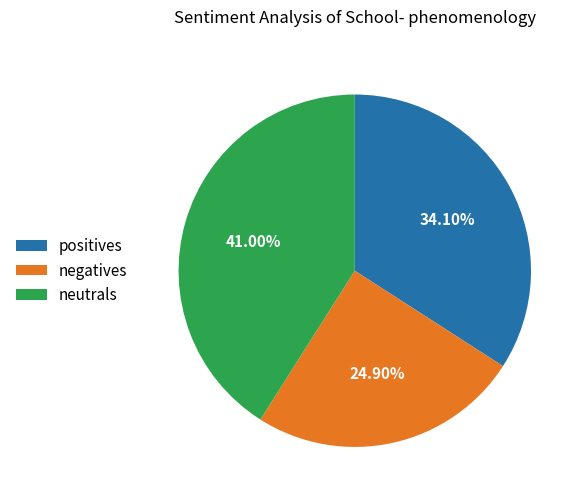

How many segments does this pie chart have?

3